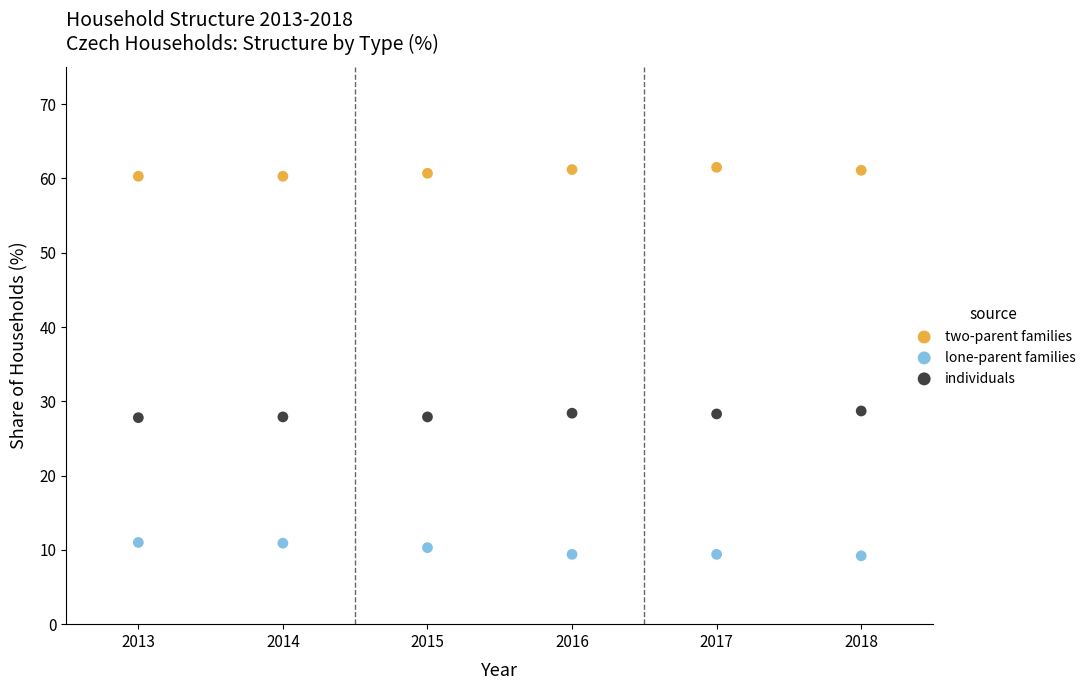

What are all the series names shown in the legend?

two-parent families, lone-parent families, individuals